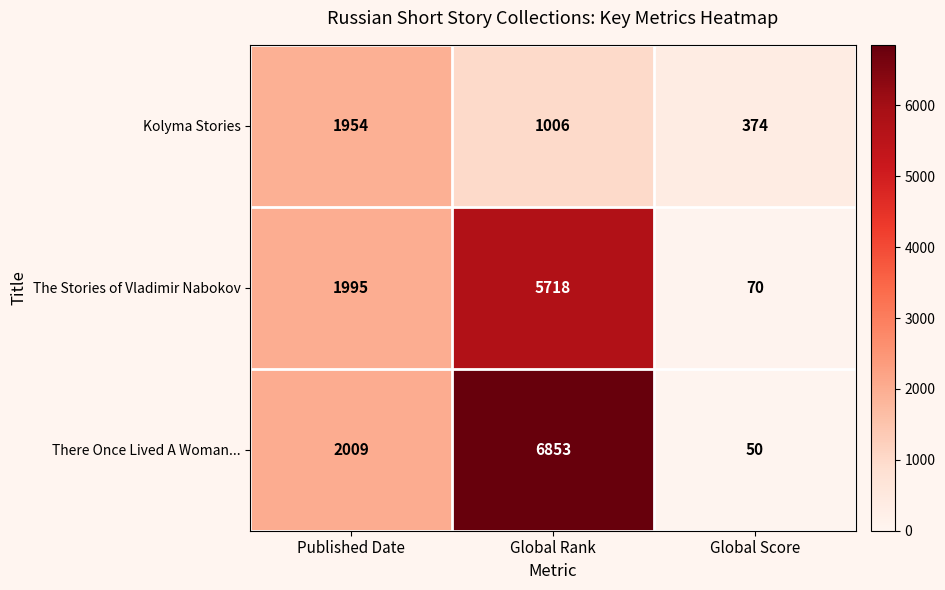

List the series in order of their peak value, lowest first.

Kolyma Stories, The Stories of Vladimir Nabokov, There Once Lived A Woman...